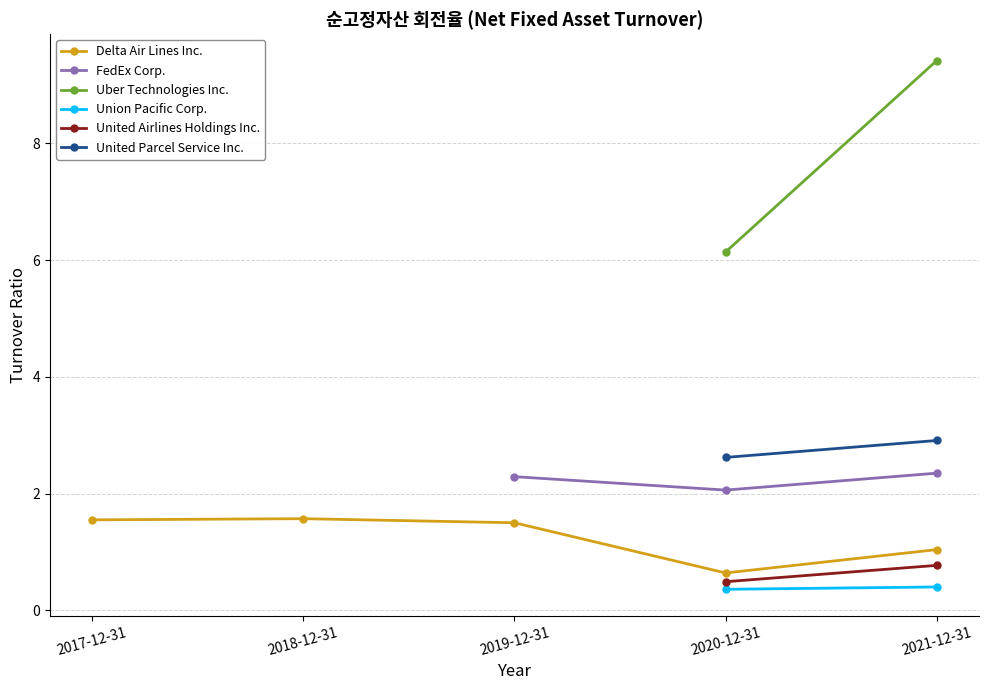

True or false: Union Pacific Corp. has more than 2 points higher than both neighbors.

False